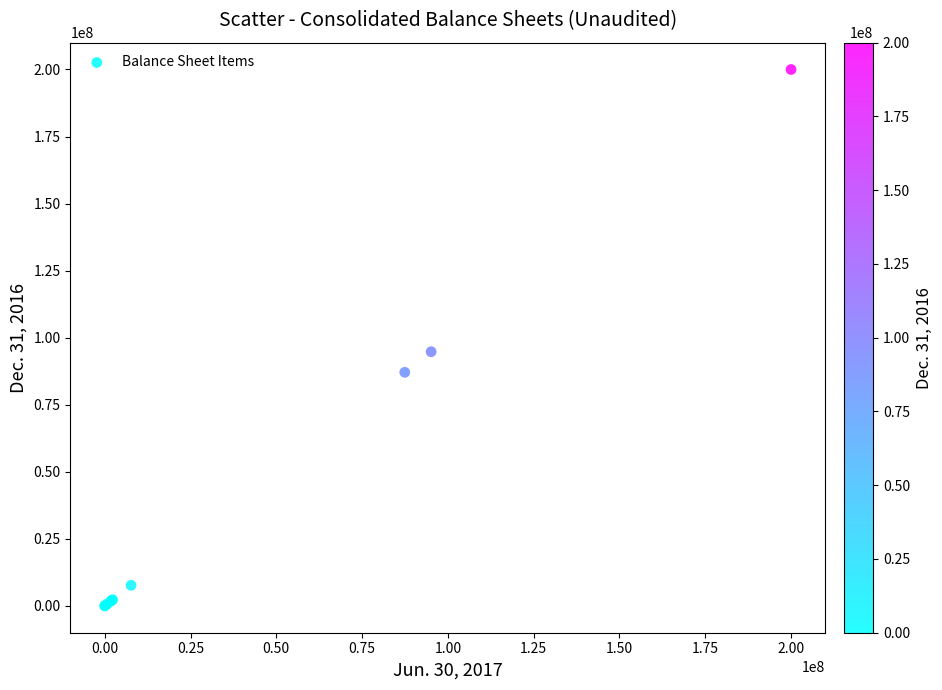

What Y value in the scatter plot is closest to 100000000?

94770000.0